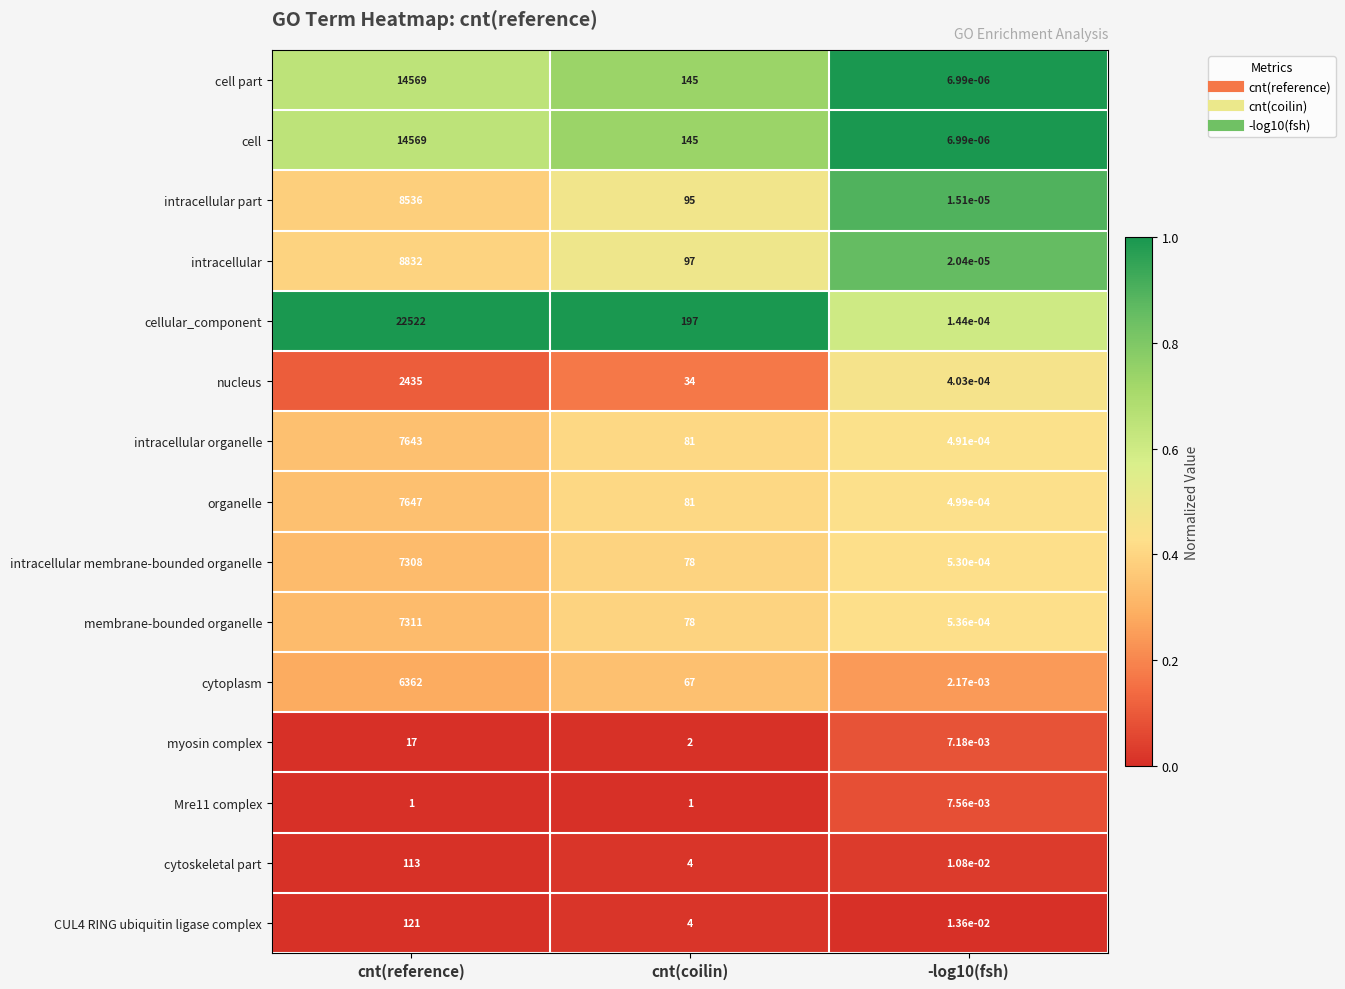

True or false: intracellular organelle has a value of 7643.0 at cnt(reference).

True